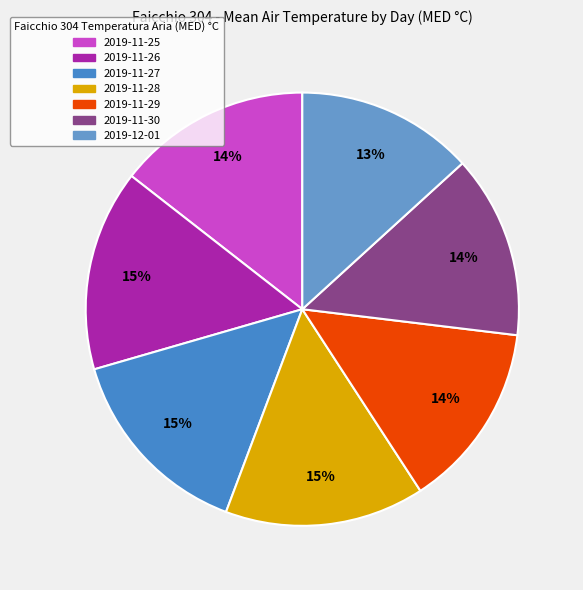

To the nearest percent, what is the combined percentage of 2019-11-28 and 2019-12-01?

28%